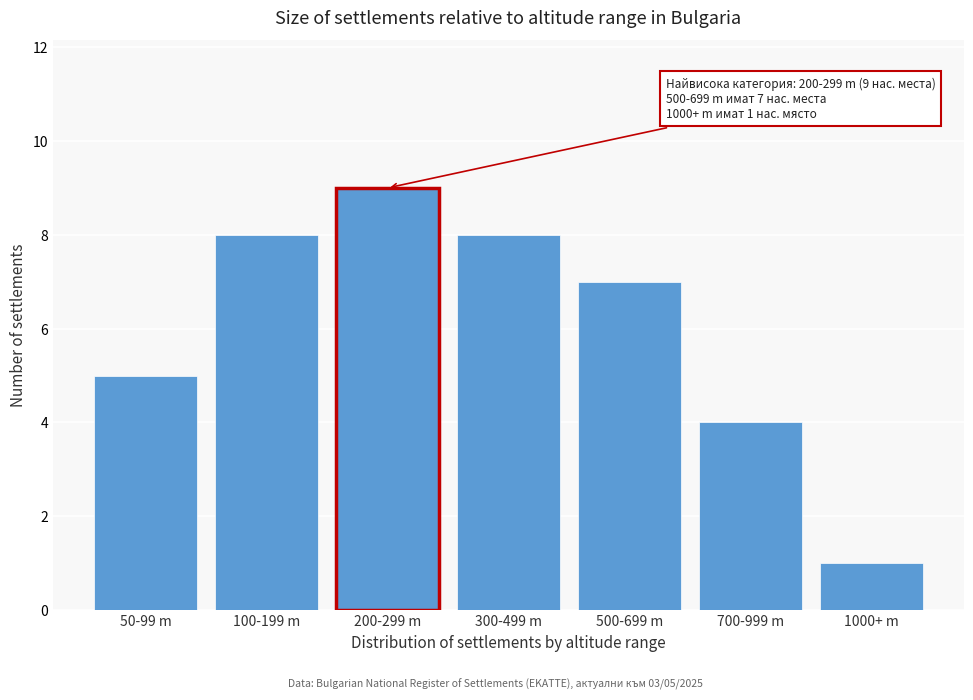

Reading left to right, what are all the values shown in this chart?

50-99 m=5	100-199 m=8	200-299 m=9	300-499 m=8	500-699 m=7	700-999 m=4	1000+ m=1